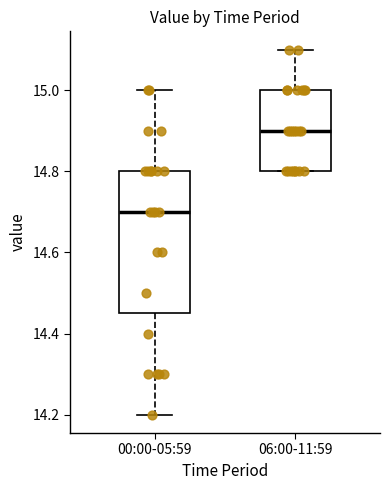

Reading left to right, read every box against the y-axis: the position of its median line, the range the box covers, and the ends of its whiskers. The values are not printed on the chart, so give them approximately, as read against the axis.

00:00-05:59: median 14.70, box 14.46 to 14.80, whiskers 14.20 to 15.00
06:00-11:59: median 14.90, box 14.80 to 15.00, whiskers 14.80 to 15.10